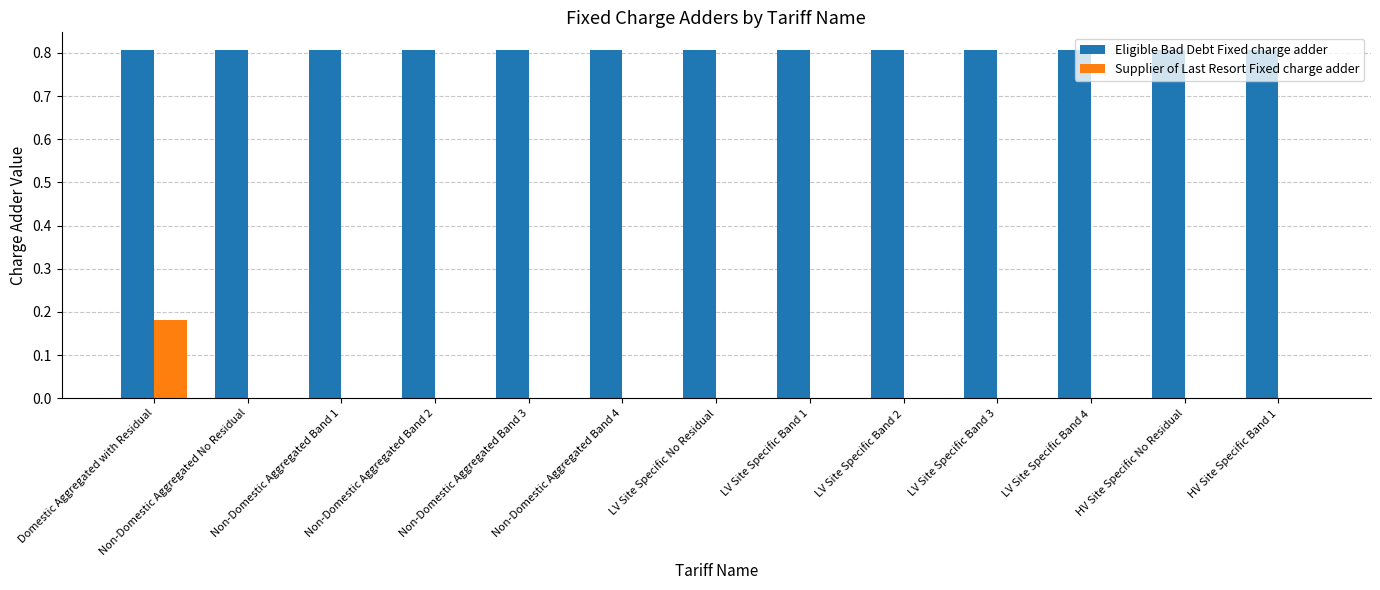

What is the highest value of the Eligible Bad Debt Fixed charge adder series?

0.8